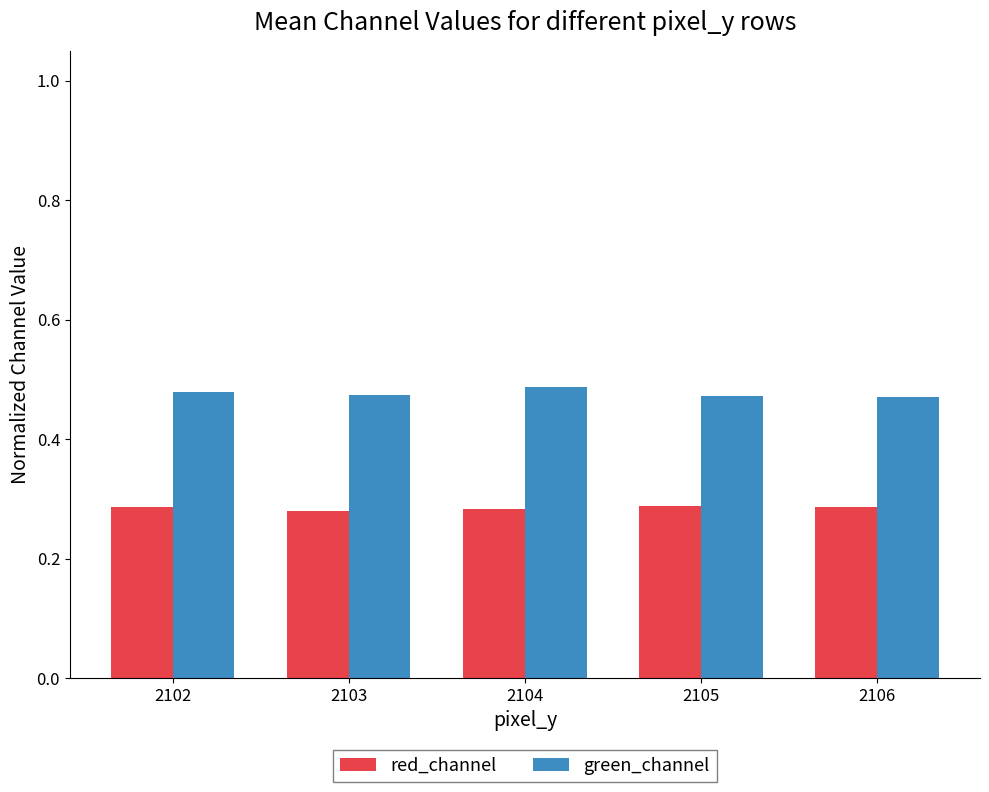

What is the difference between the highest and lowest values at 2102?

0.2